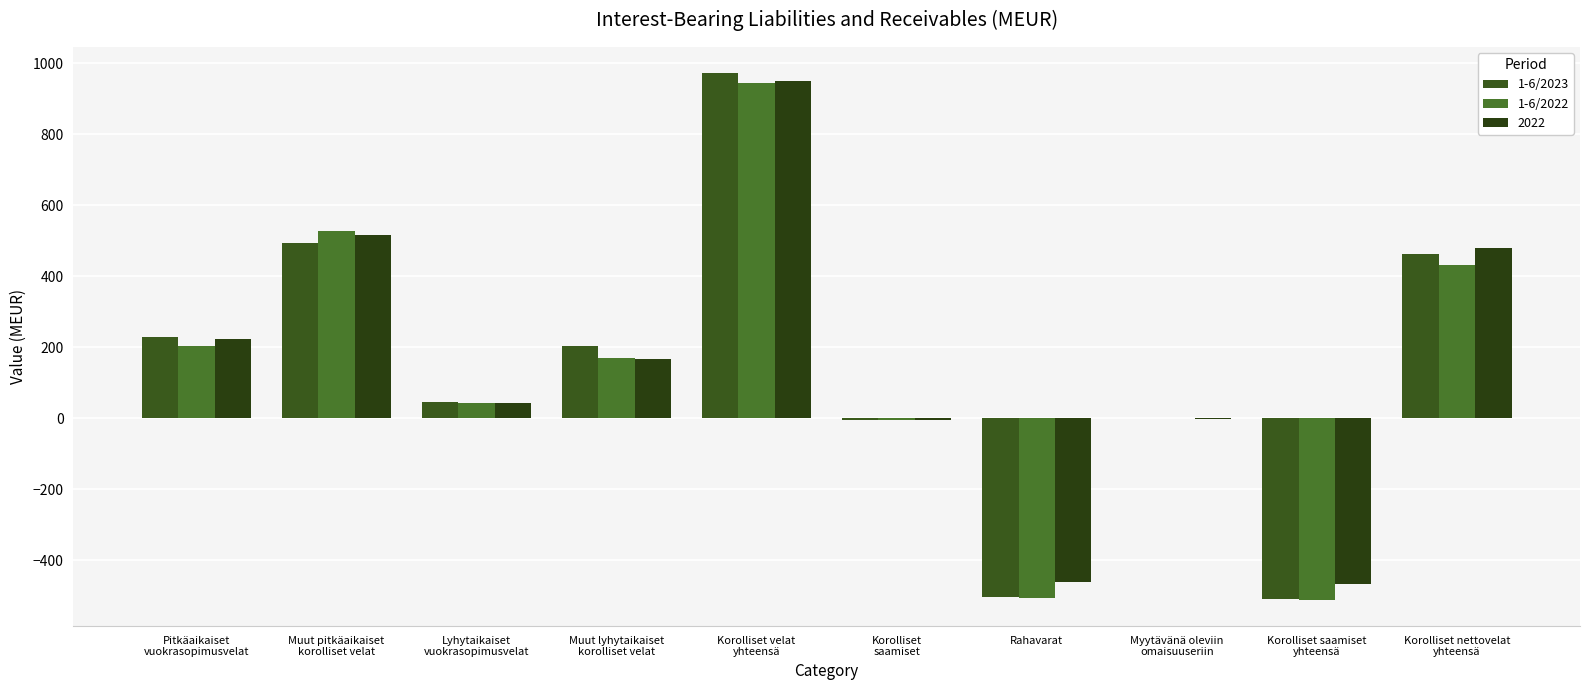

Which series has the largest range (max minus min)?

1-6/2023